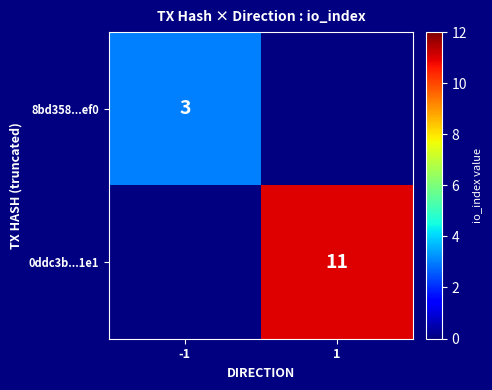

At which category does the chart reach its minimum across all series?

-1